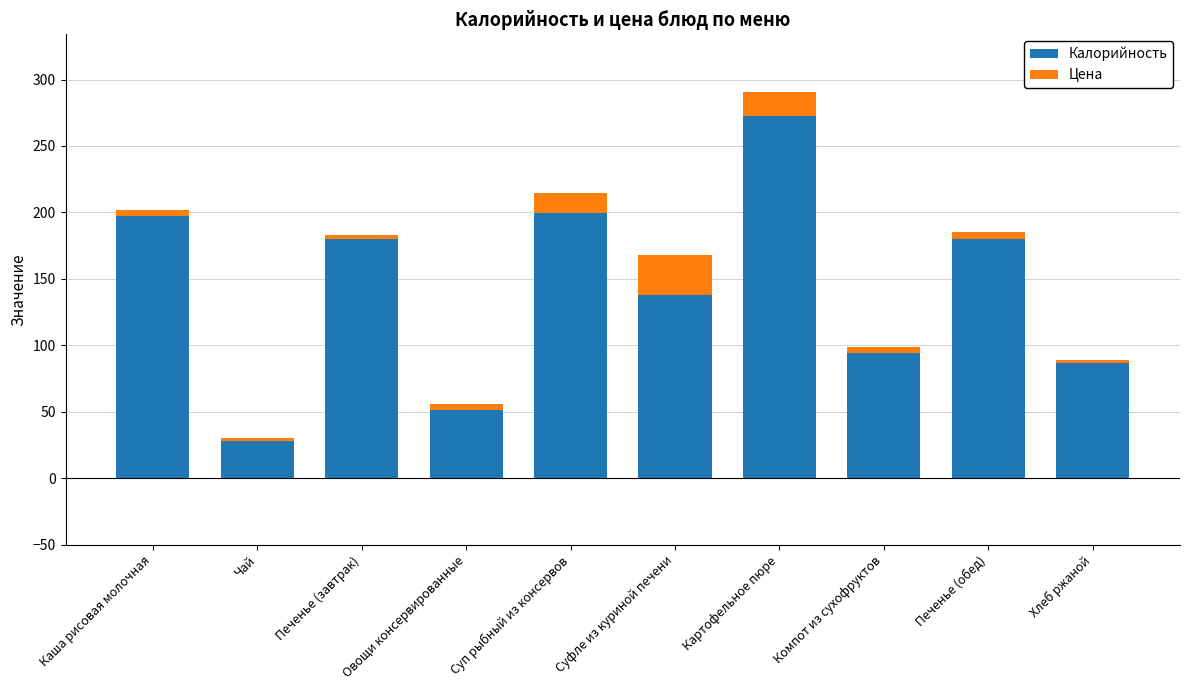

True or false: Калорийность has a value of 138.0 at Суфле из куриной печени.

True